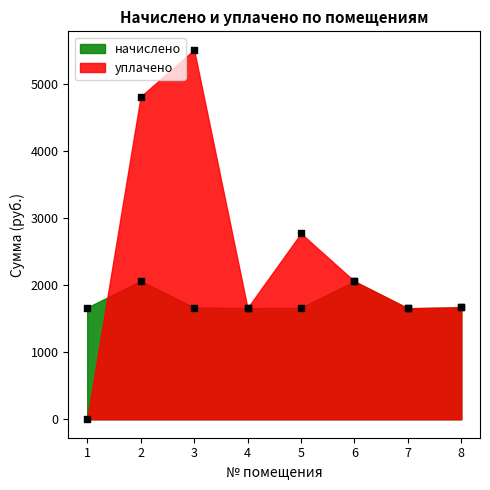

At which category is the sum across all series the highest?

3